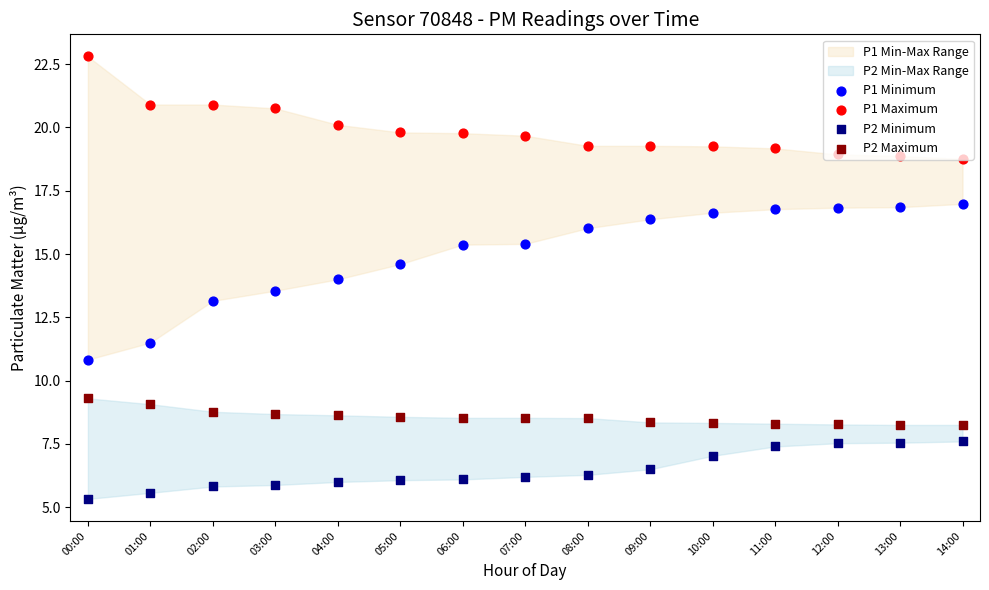

What are all the series names shown in the legend?

P1 Minimum, P1 Maximum, P2 Minimum, P2 Maximum